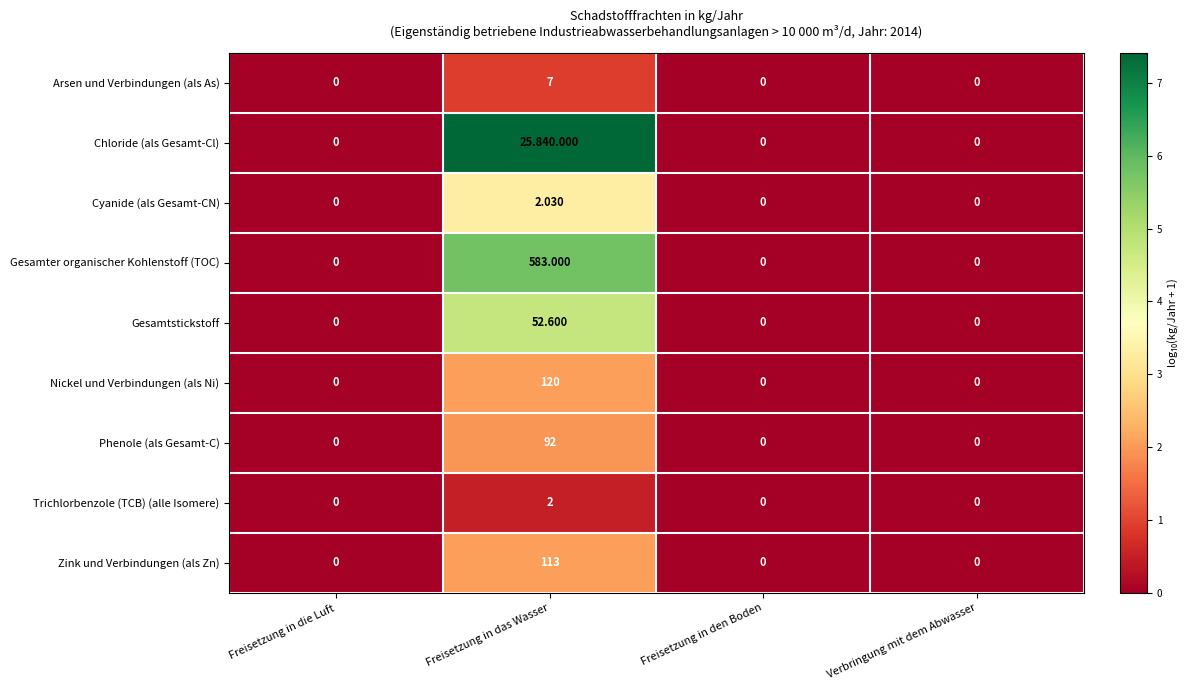

How many data points in Arsen und Verbindungen (als As) are above 0?

1